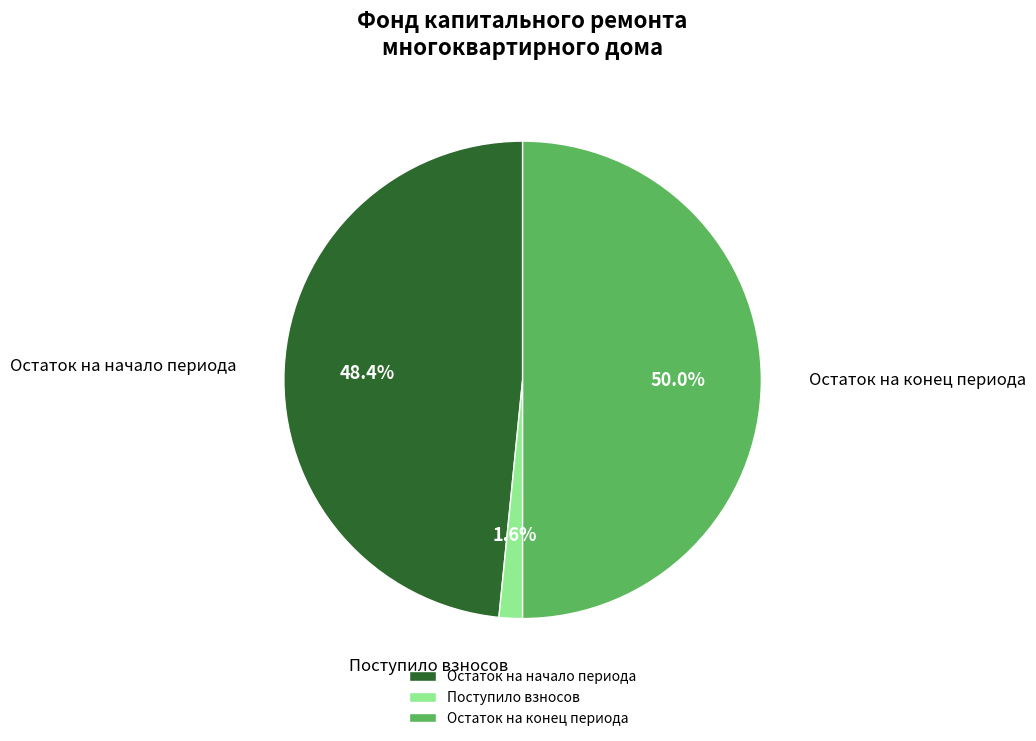

What portion of the pie excludes Остаток на конец периода?

50.0%